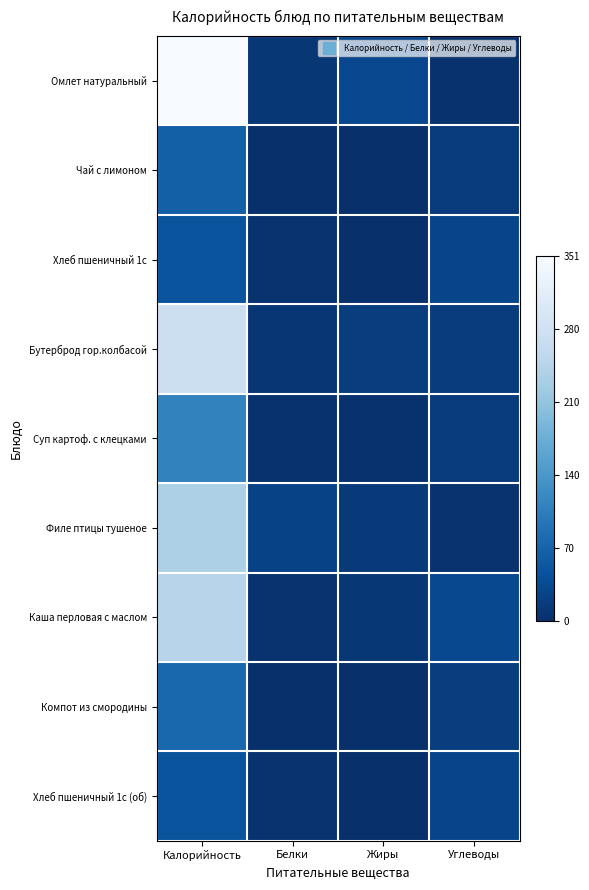

Which has a higher value, Углеводы or Калорийность?

Калорийность